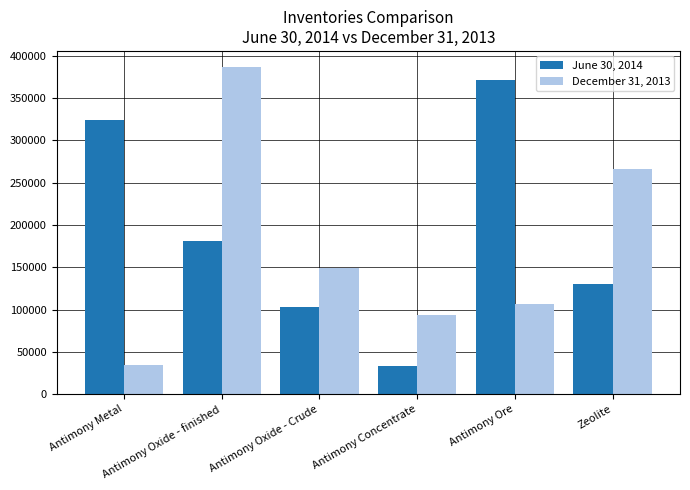

What is the label of the 5th bar from the left?

Antimony Ore